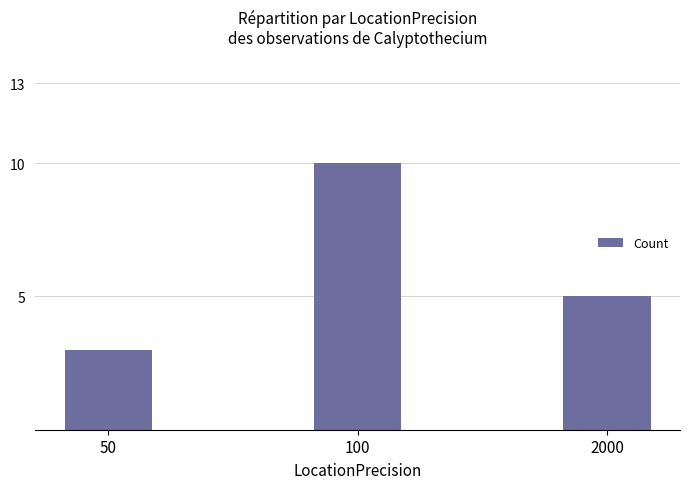

Count the number of categories in the chart.

3